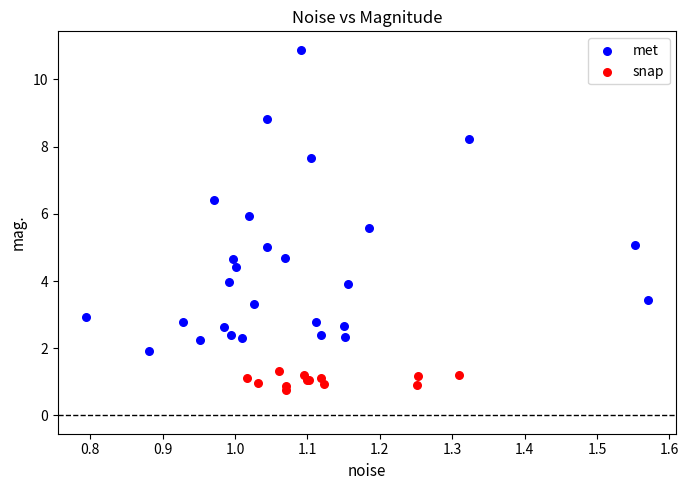

Which series reaches the minimum Y coordinate?

snap